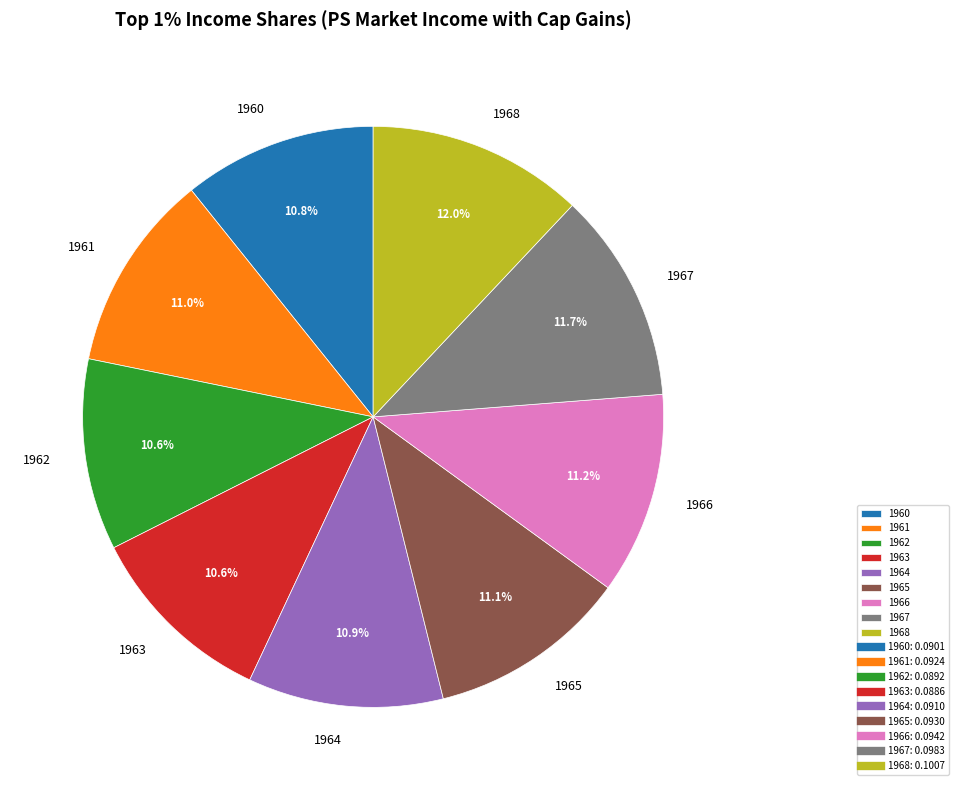

Is the sum of 1962 and 1967 greater than half?

No